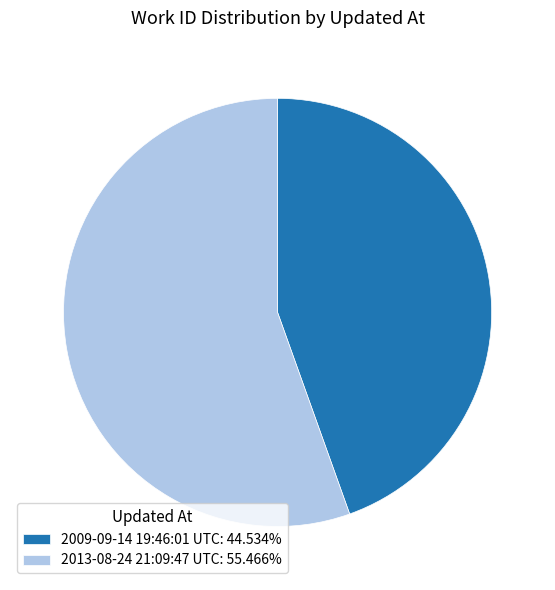

The 2013-08-24 21:09:47 UTC slice represents 55% of the pie. True or false?

True